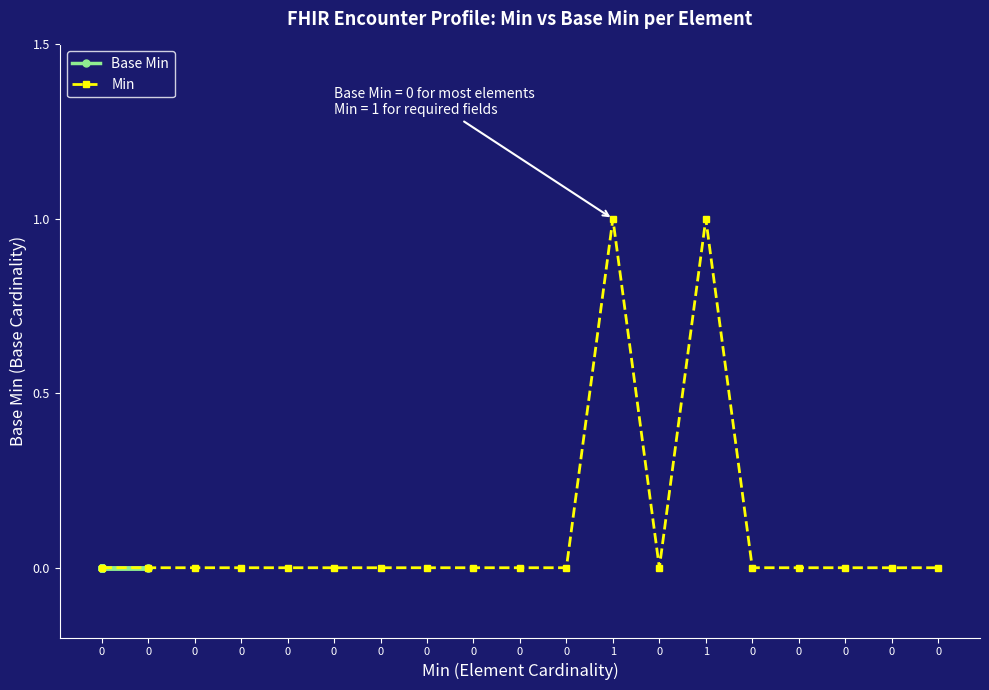

What are all the series names shown in the legend?

Base Min, Min